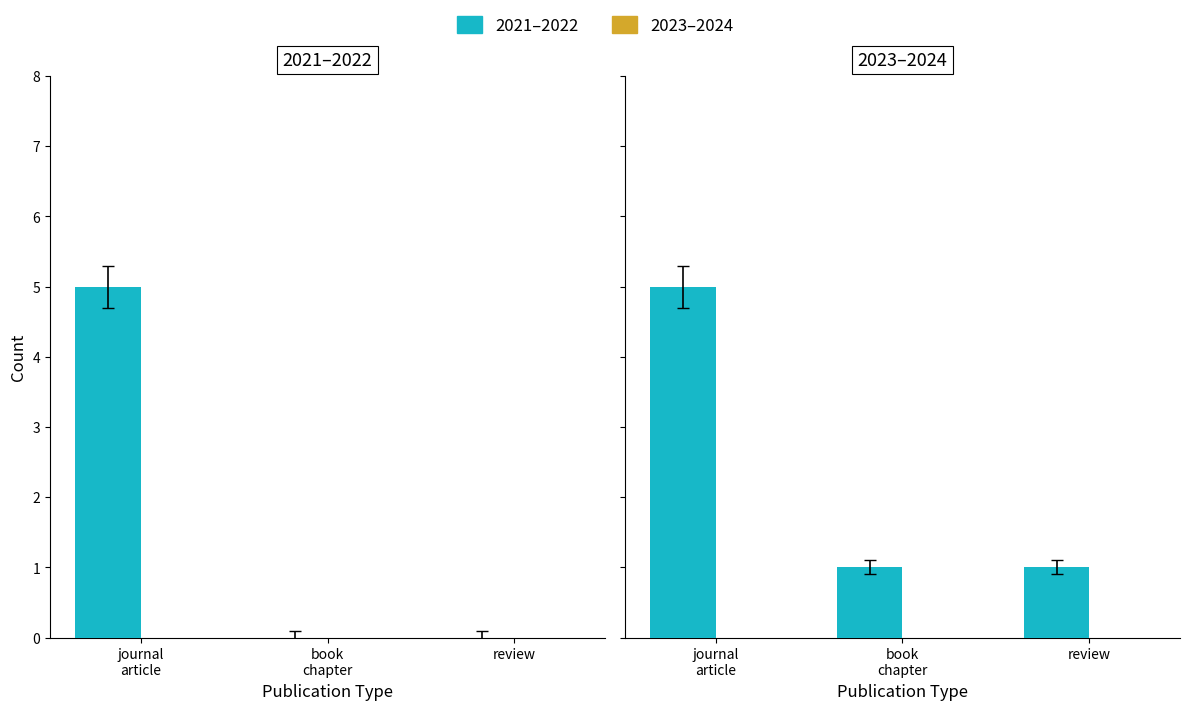

The 2021–2022 series shows 8 at journal
article. True or false?

False